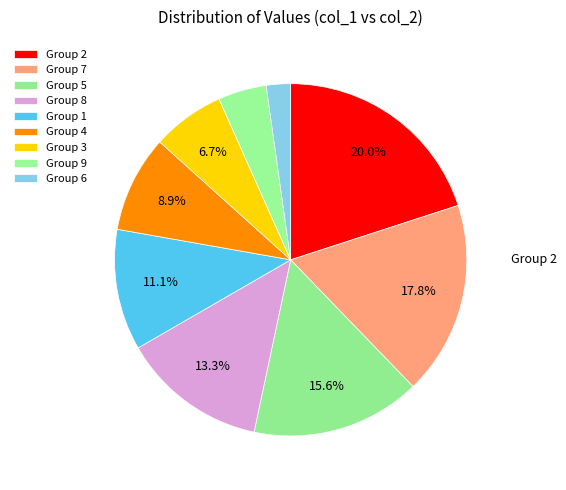

To the nearest percent, what is the difference between the largest and smallest slice percentages?

18%